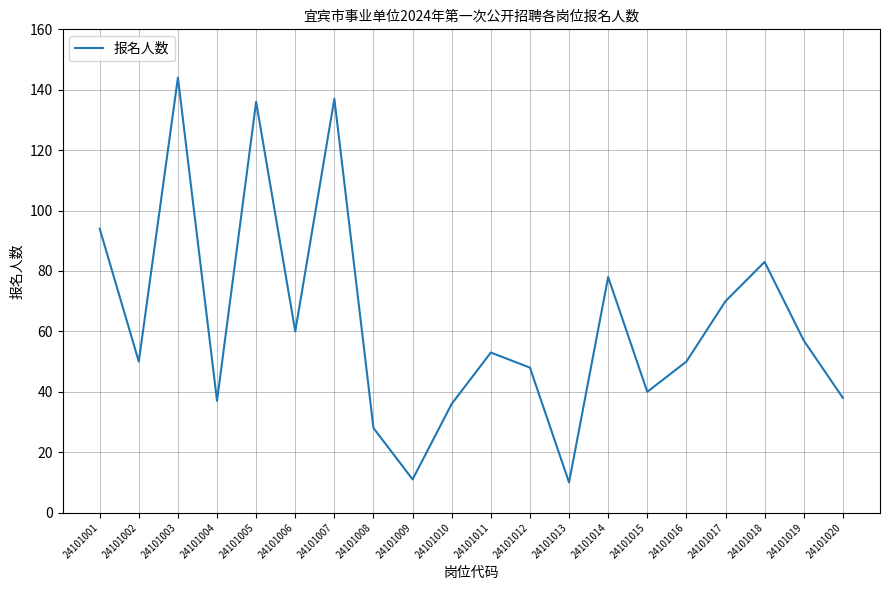

Where does the data first go above 53?

24101001